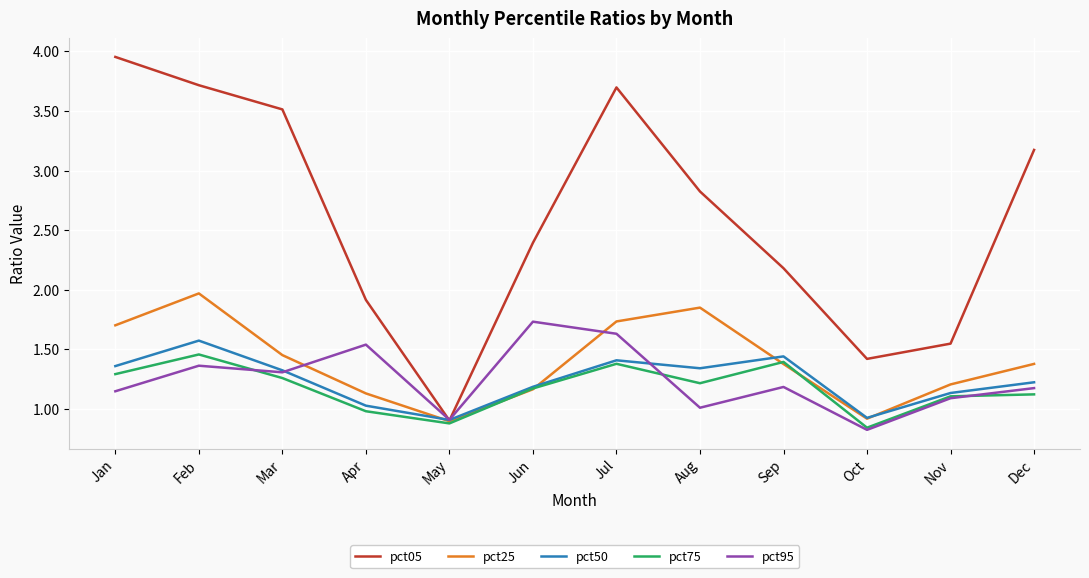

At which label does pct05 reach its peak?

Jan